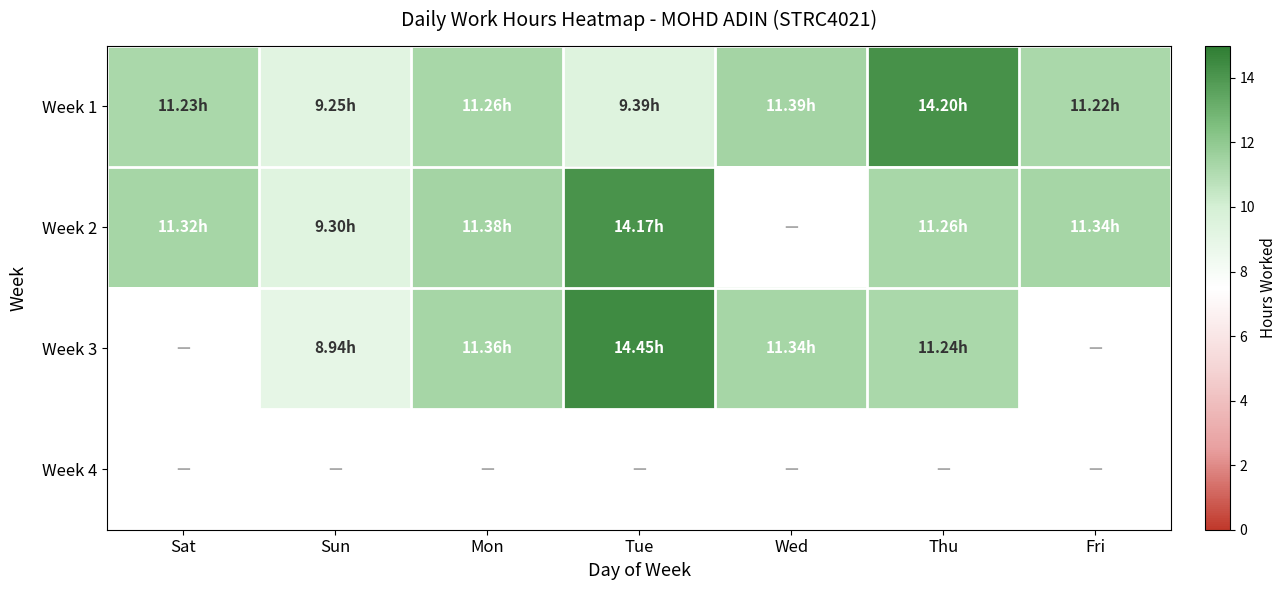

What is the sum of the Week 2 values at Sun and Fri?

20.6